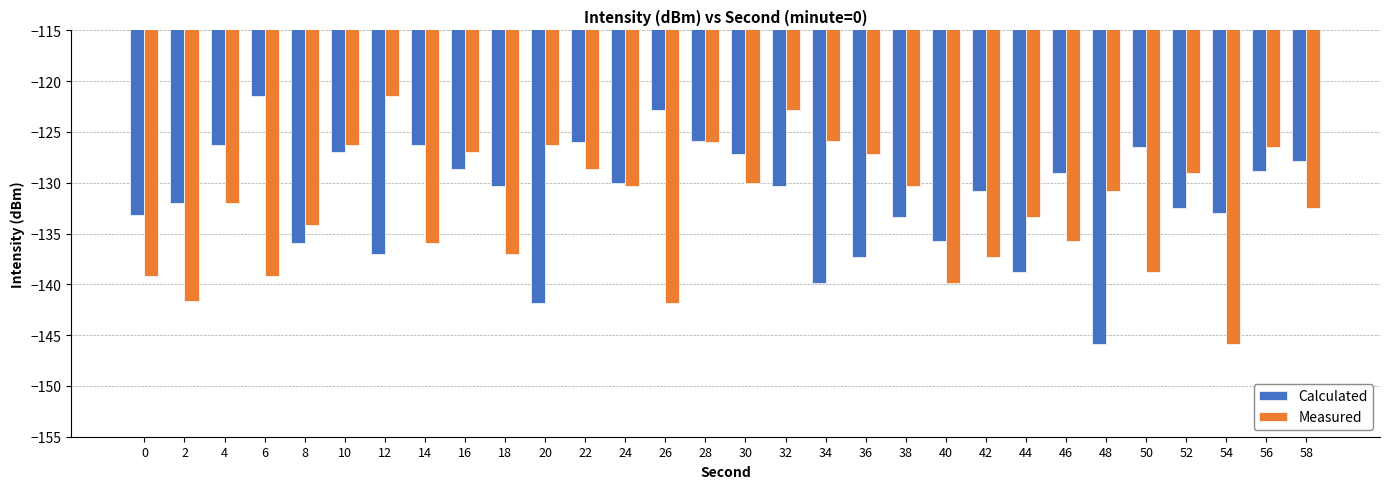

The Measured series shows -196.3 at 50. True or false?

False